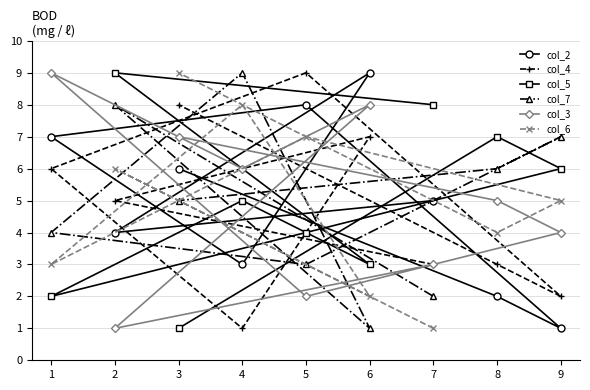

At which category is the sum across all series the highest?

3